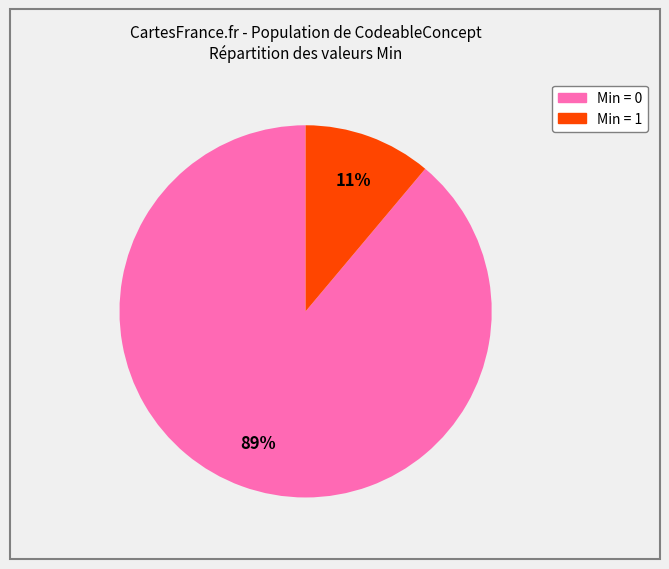

How many segments does this pie chart have?

2